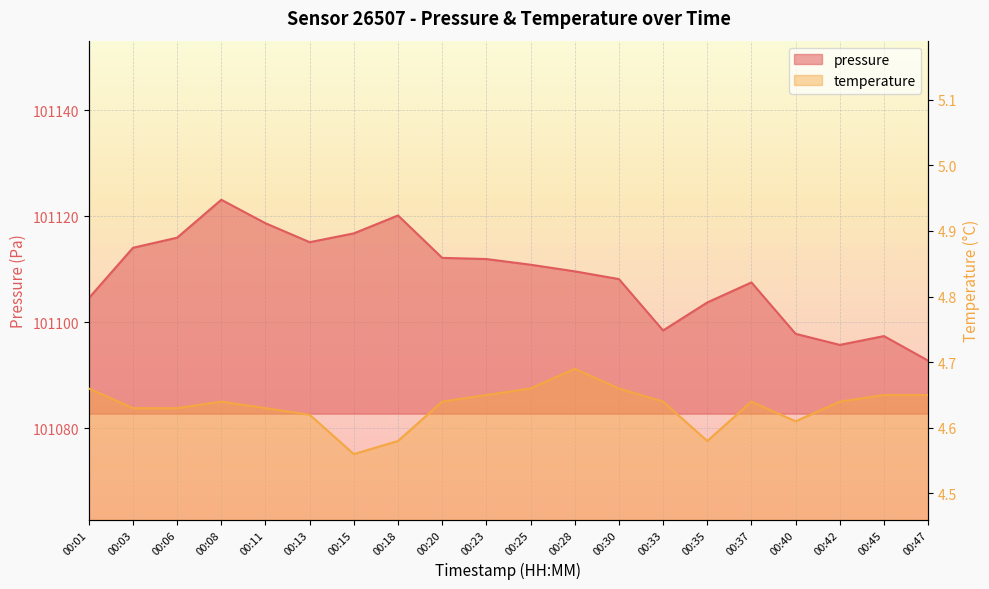

Which series has the largest total across all categories?

pressure